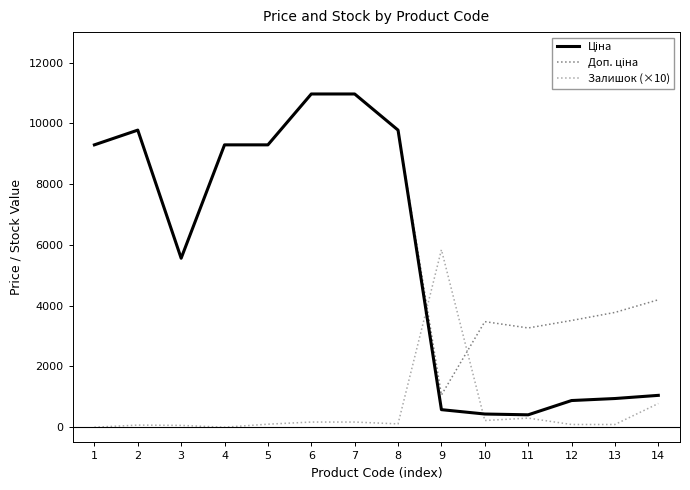

How many distinct data groups are displayed?

3